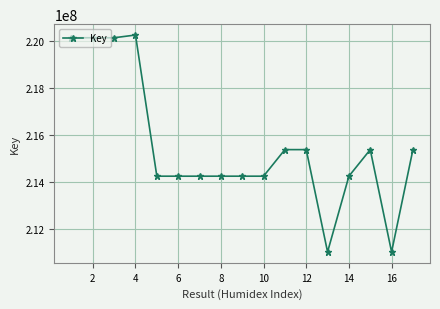

What is the difference between the second highest and minimum values?

9136593